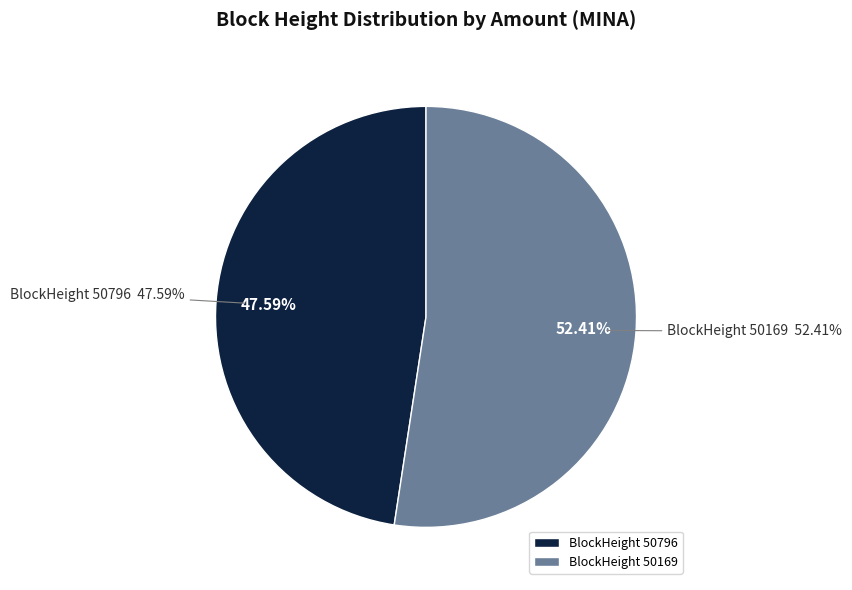

What is the smallest slice in the pie chart?

50796